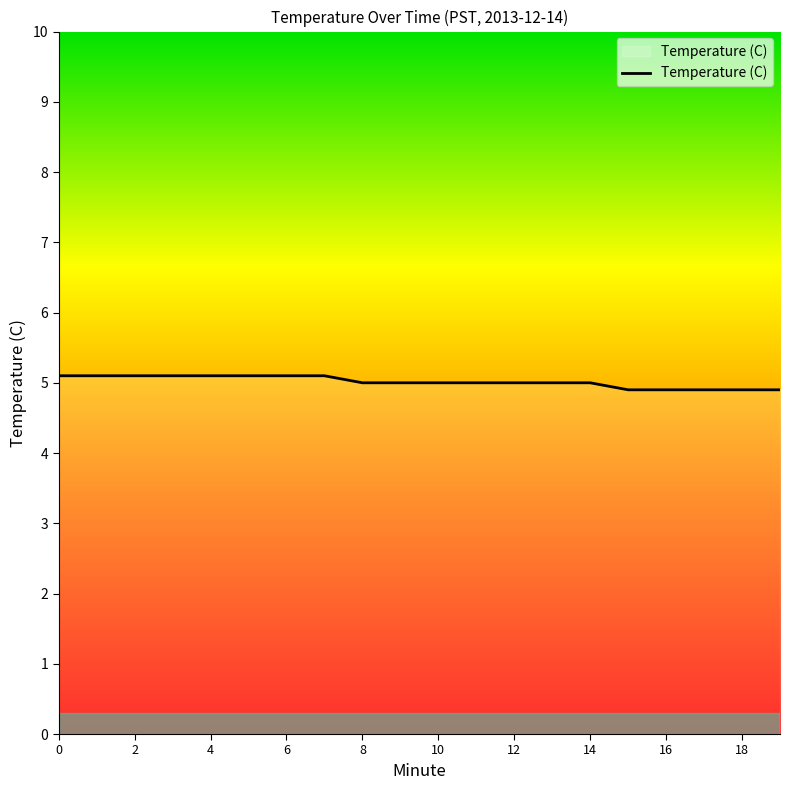

What is the minimum value shown in the chart?

4.9